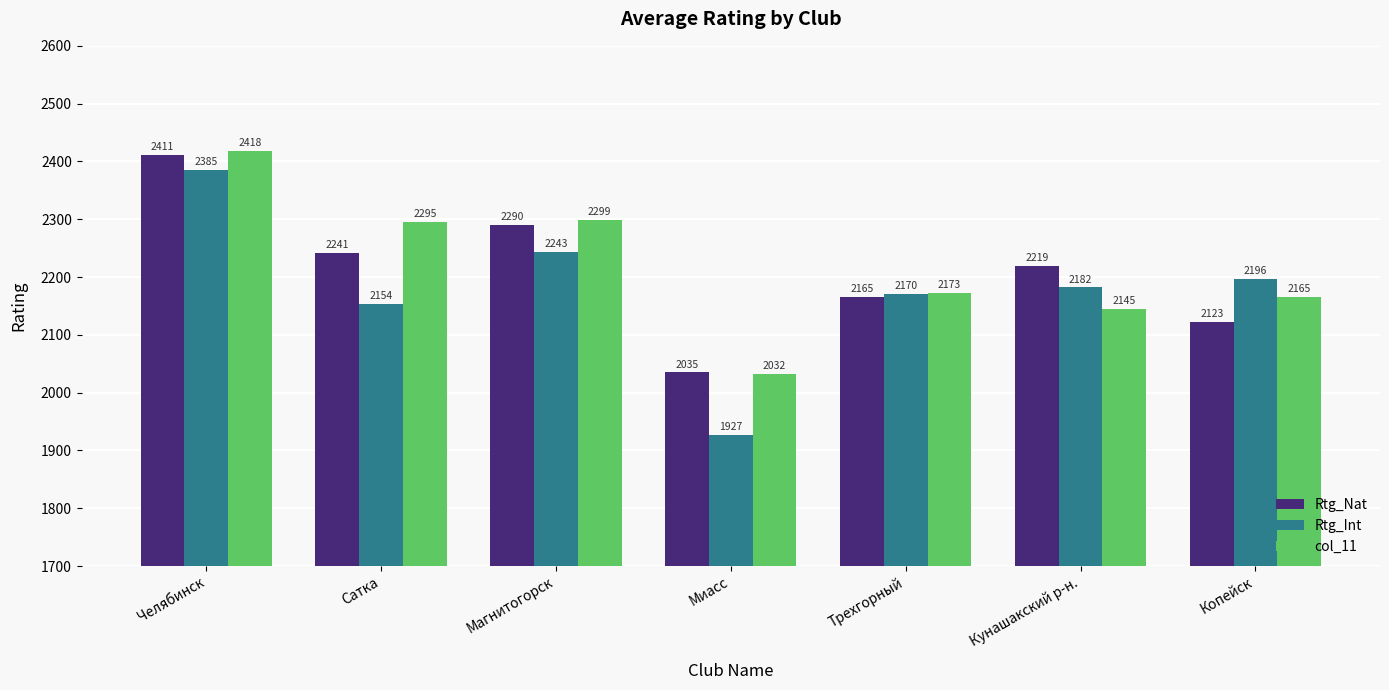

Count the Rtg_Nat values in the range 2123 to 2290.

5